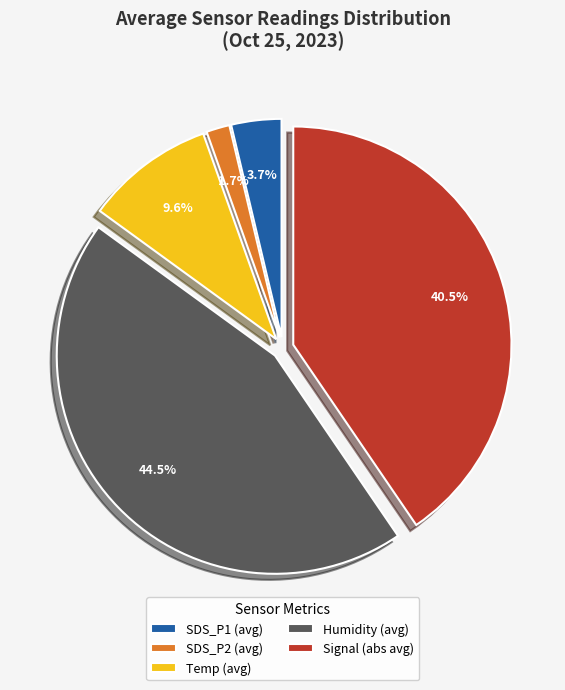

Between Signal (abs avg) and Humidity (avg), which is larger?

Humidity (avg)